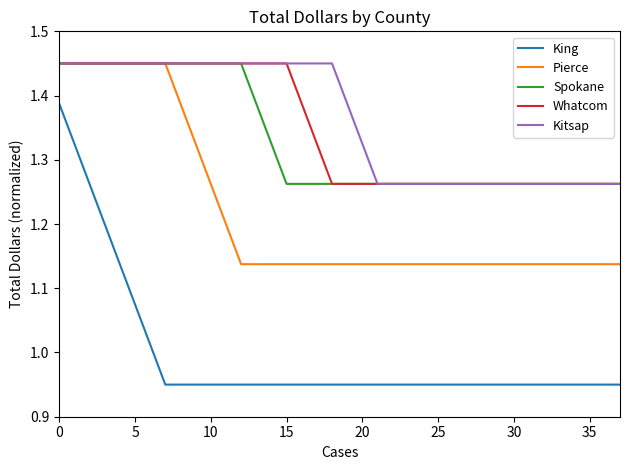

Is this an area chart (filled region under the line)?

No